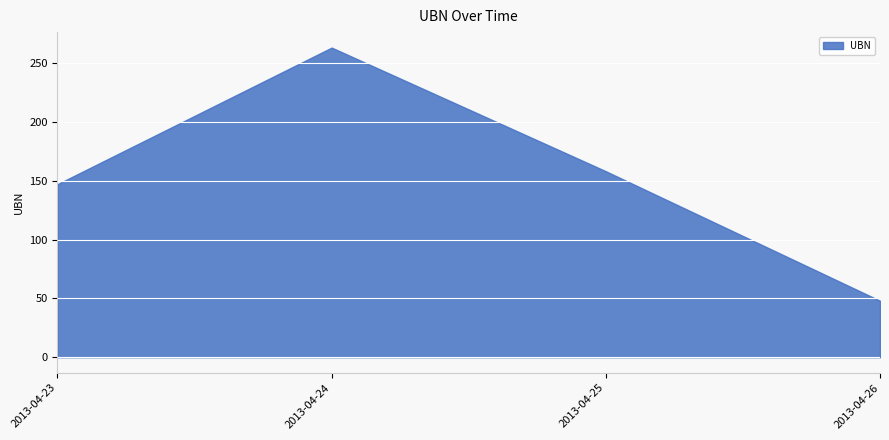

Reading left to right, what are all the values shown in this chart?

147	263	158	48